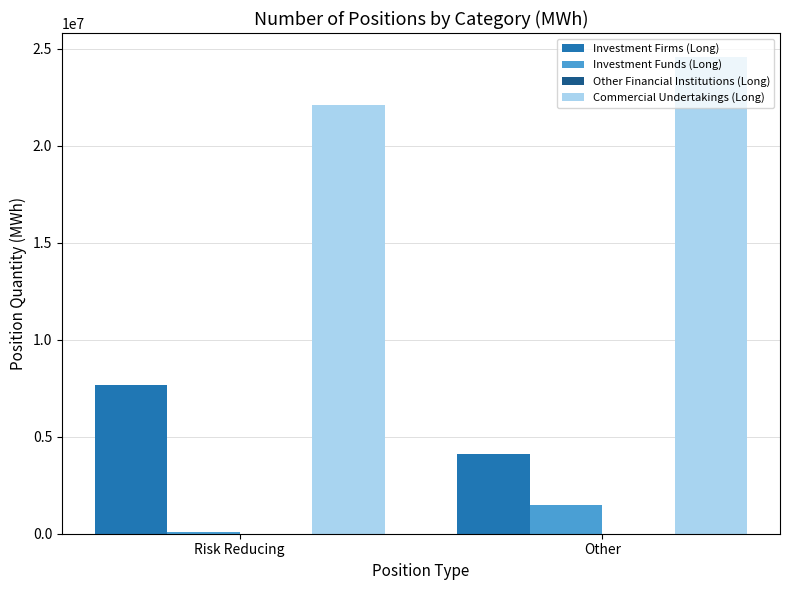

What is the average value of the Investment Firms (Long) series?

5893109